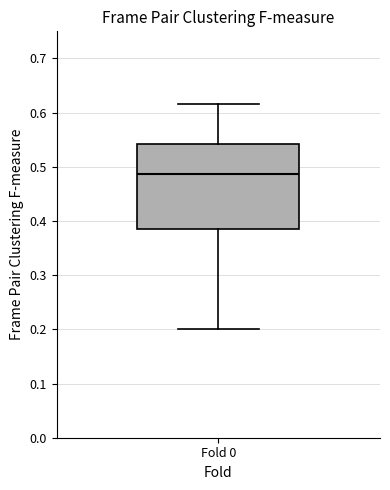

Transcribe this box plot: give where the median line is, the range the box spans, and where the two whiskers end, as read against the y-axis. The values are not printed on the chart, so give them approximately, as read against the axis.

median 0.49, box 0.38 to 0.54, whiskers 0.20 to 0.62